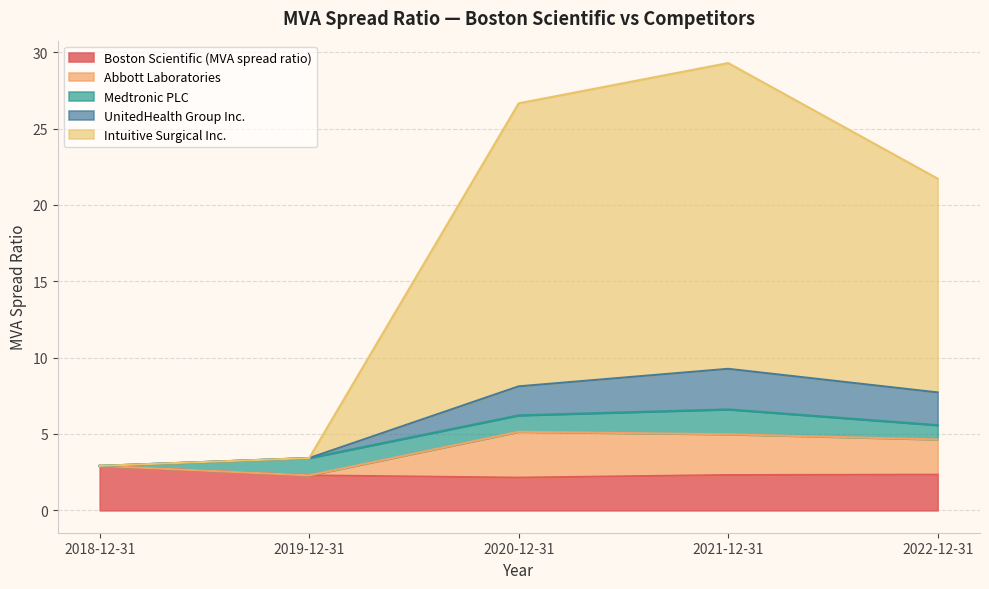

The Boston Scientific (MVA spread ratio) series shows 4.0 at 2018-12-31. True or false?

False